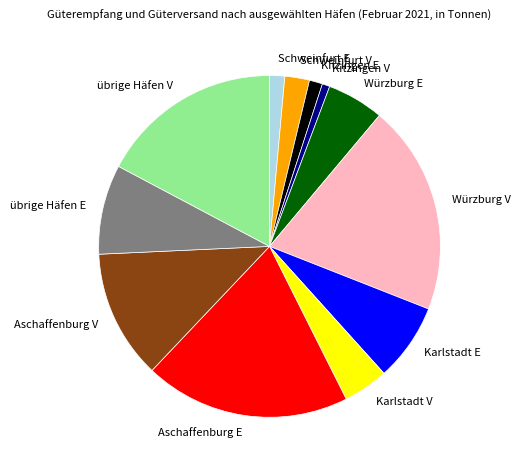

Combined, do Kitzingen V and Schweinfurt V account for over 50%?

No